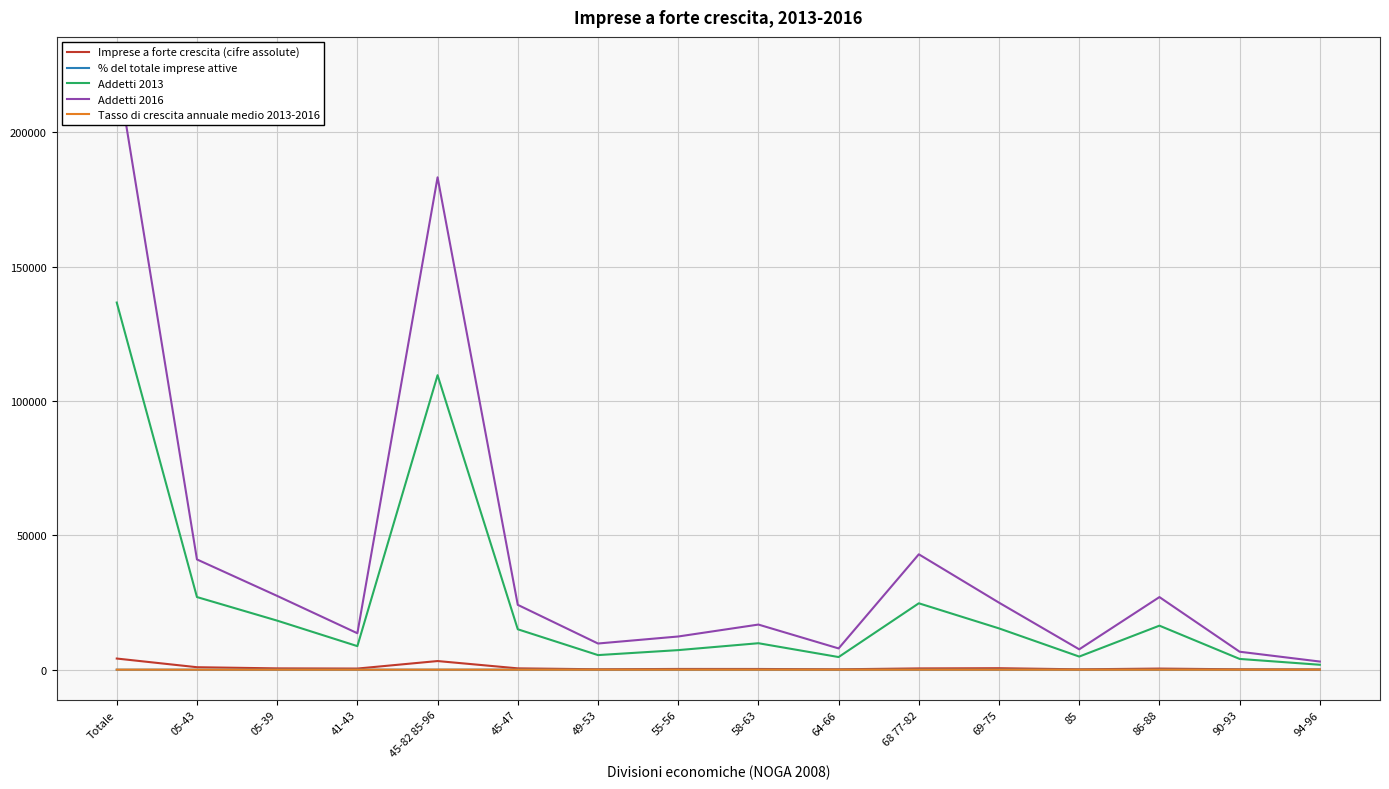

Reading right to left, list all the values displayed in this chart.

Imprese a forte crescita (cifre assolute): 94-96=81.0	90-93=146.0	86-88=425.0	85=147.0	69-75=561.0	68 77-82=484.0	64-66=152.0	58-63=276.0	55-56=286.0	49-53=164.0	45-47=504.0	45-82 85-96=3226.0	41-43=433.0	05-39=498.0	05-43=931.0	Totale=4157.0
% del totale imprese attive: 94-96=8.2	90-93=11.1	86-88=8.2	85=9.0	69-75=8.8	68 77-82=10.8	64-66=7.4	58-63=11.7	55-56=5.1	49-53=7.6	45-47=5.3	45-82 85-96=7.7	41-43=5.5	05-39=4.8	05-43=5.1	Totale=6.9
Addetti 2013: 94-96=1844.0	90-93=4012.0	86-88=16390.0	85=4891.0	69-75=15371.0	68 77-82=24716.0	64-66=4712.0	58-63=9857.0	55-56=7291.0	49-53=5440.0	45-47=15047.0	45-82 85-96=109571.0	41-43=8772.0	05-39=18263.0	05-43=27035.0	Totale=136606.0
Addetti 2016: 94-96=3041.0	90-93=6692.0	86-88=27022.0	85=7588.0	69-75=24948.0	68 77-82=42940.0	64-66=7922.0	58-63=16799.0	55-56=12359.0	49-53=9752.0	45-47=24136.0	45-82 85-96=183199.0	41-43=13570.0	05-39=27460.0	05-43=41030.0	Totale=224229.0
Tasso di crescita annuale medio 2013-2016: 94-96=18.1	90-93=18.6	86-88=18.1	85=15.8	69-75=17.5	68 77-82=20.2	64-66=18.9	58-63=19.4	55-56=19.2	49-53=21.5	45-47=17.1	45-82 85-96=18.7	41-43=15.7	05-39=14.6	05-43=14.9	Totale=18.0